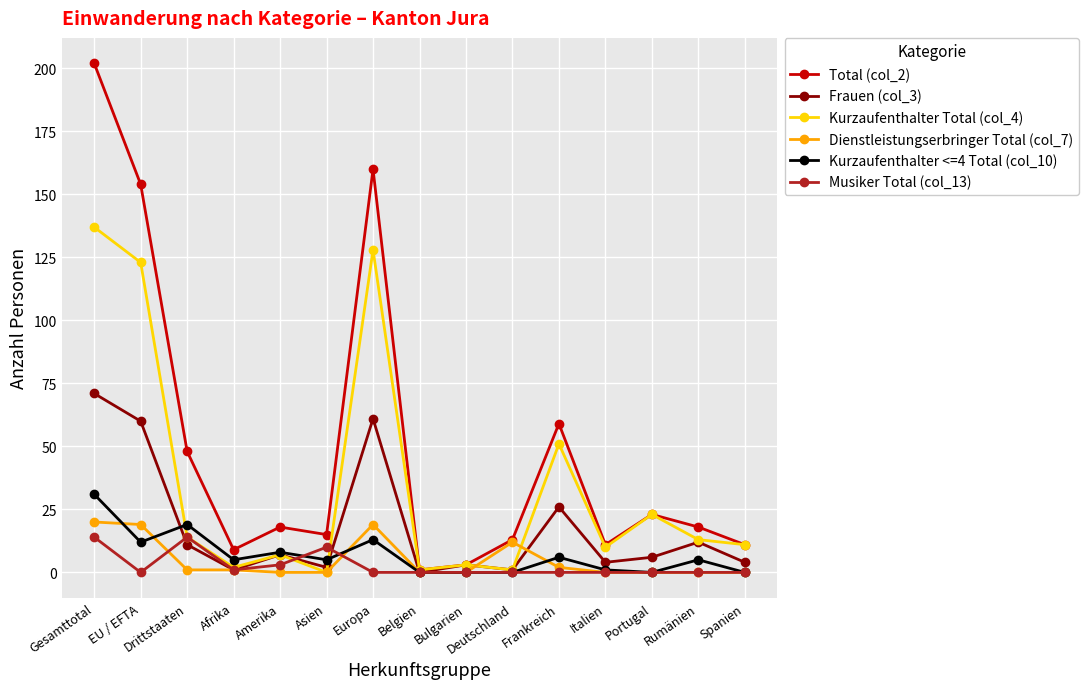

At how many categories does at least one series exceed 120?

3